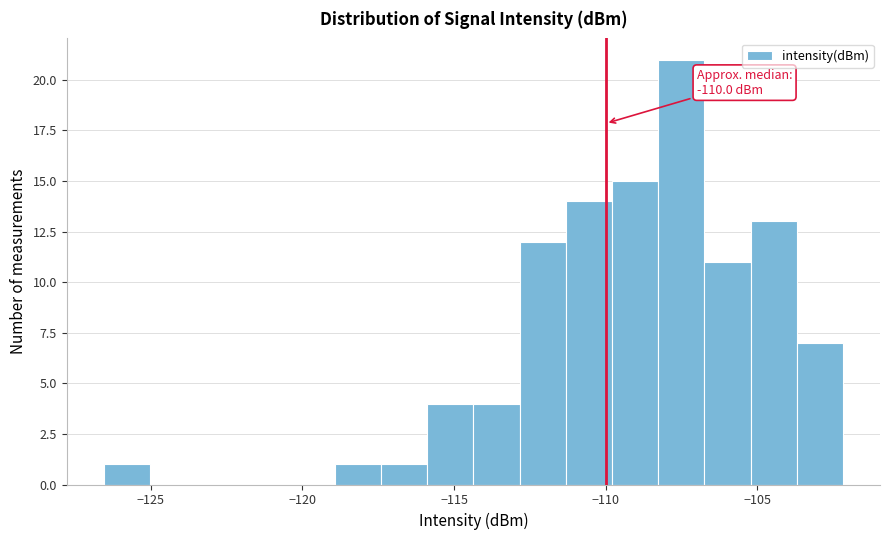

Read against the x-axis, roughly where is the centre of the tallest bar?

-107.5